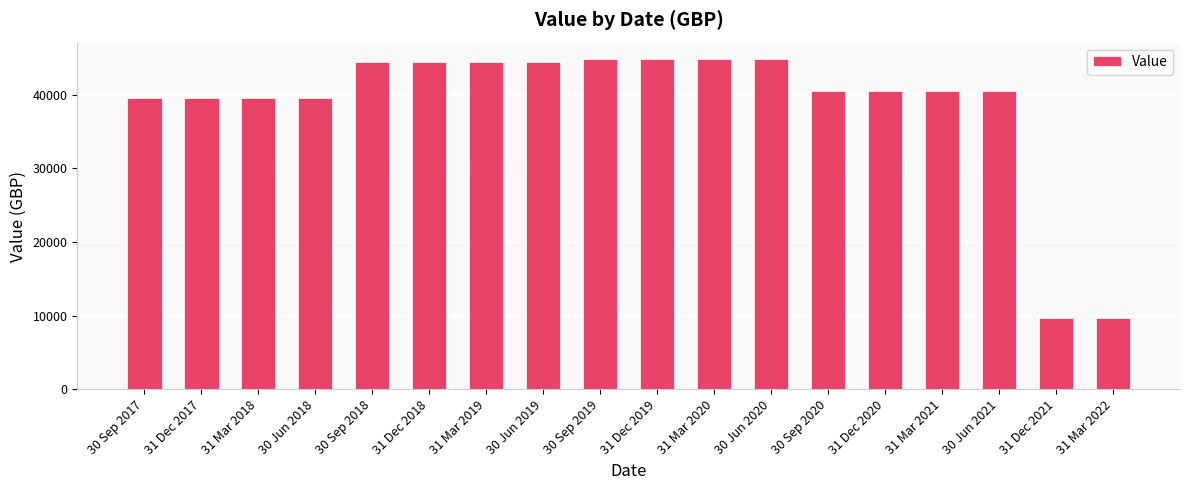

Which has a higher value, 30 Jun 2019 or 30 Sep 2017?

30 Jun 2019